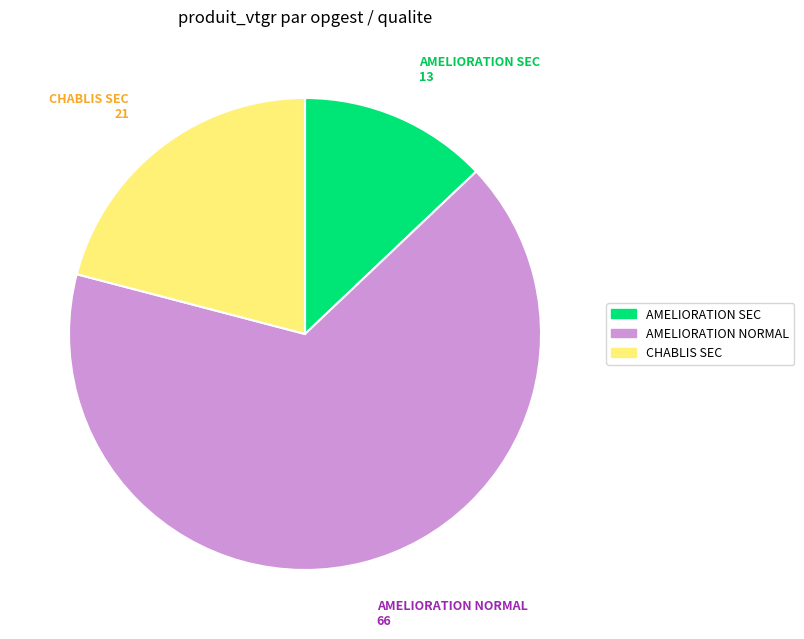

True or false: AMELIORATION NORMAL accounts for 54% of the total.

False